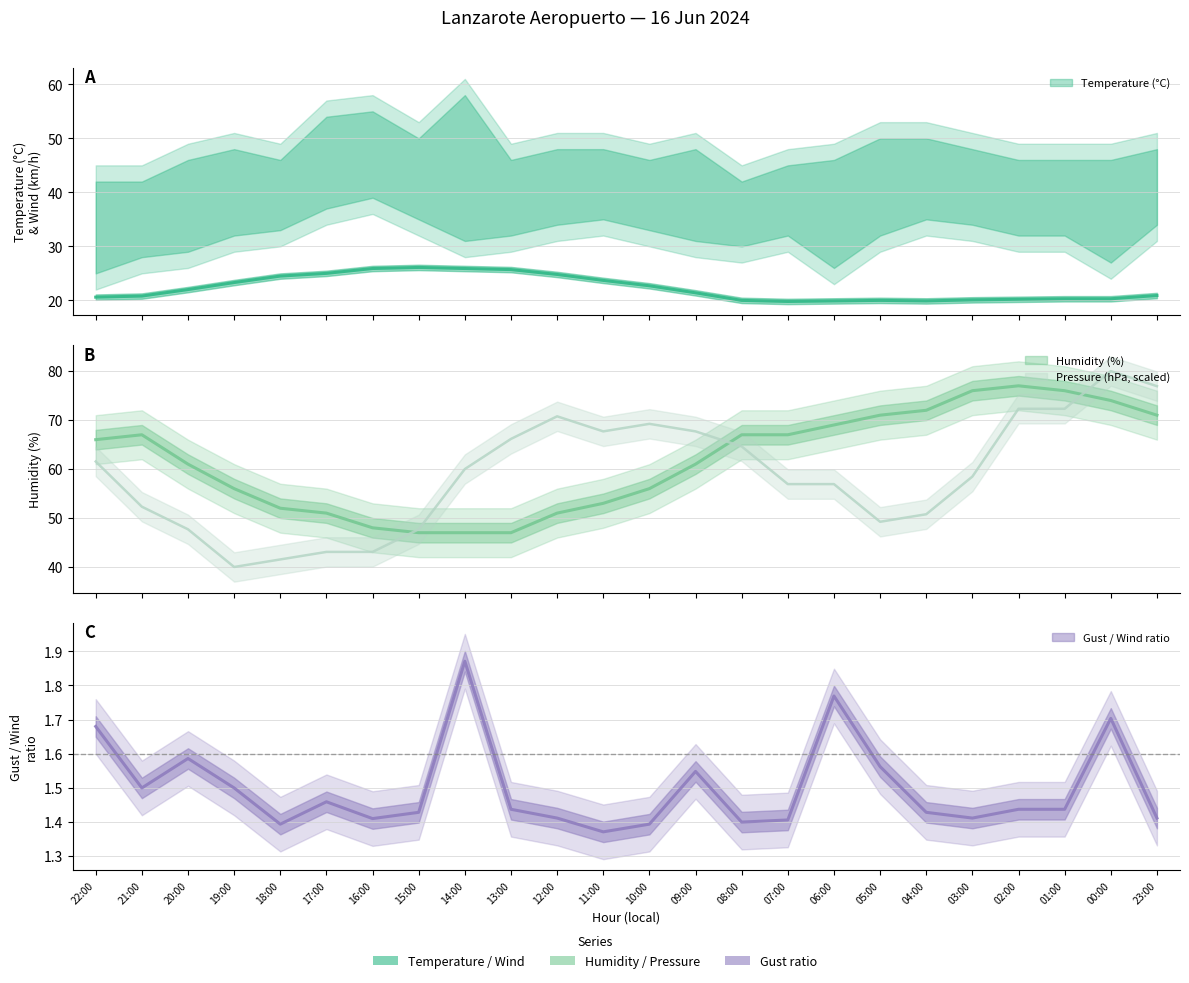

What is the minimum value for Temperature (°C)?

19.8